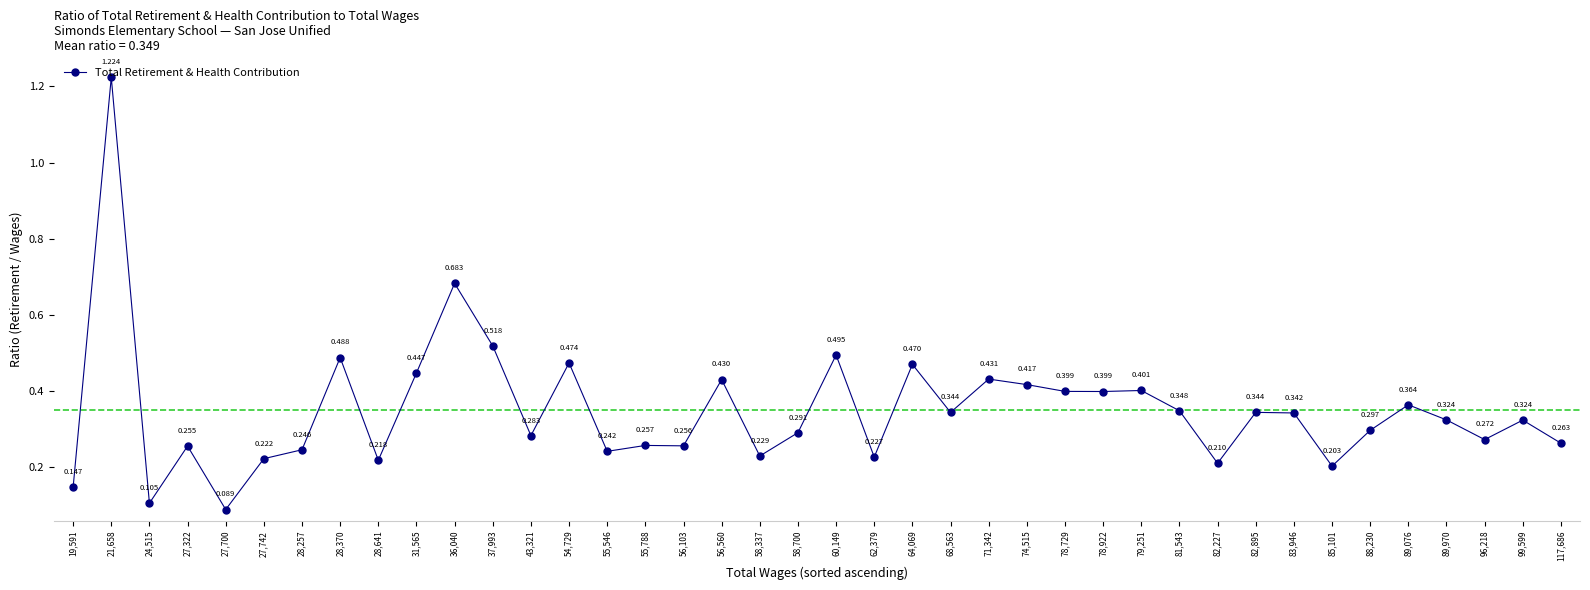

True or false: the data shows 0.4 at 78,729.

True